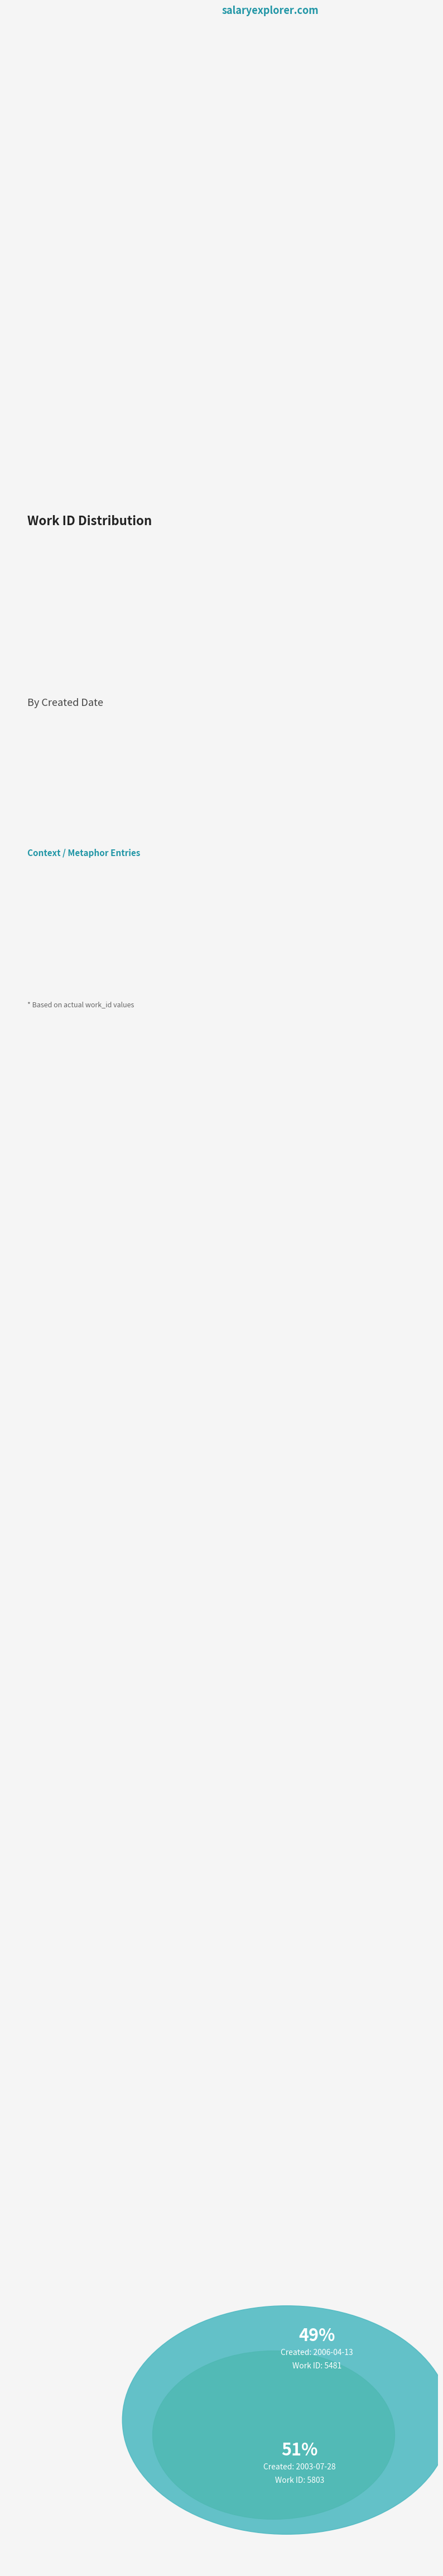

To the nearest percent, what portion does 2006-04-13 represent?

49%